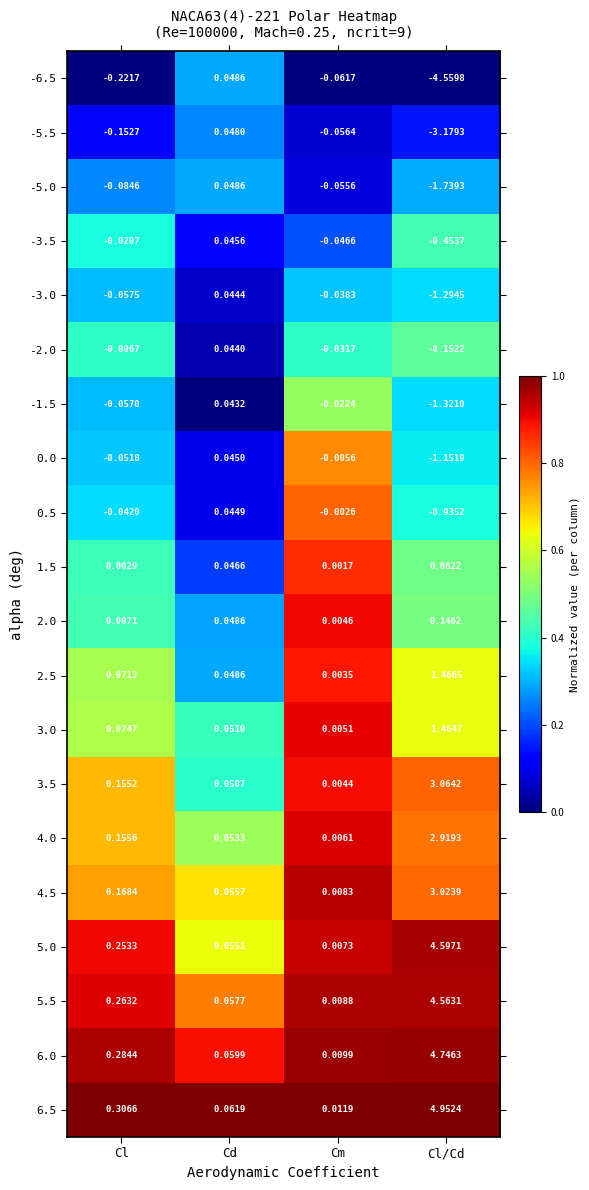

Rank the categories by -3.0 value from highest to lowest.

Cd, Cm, Cl, Cl/Cd